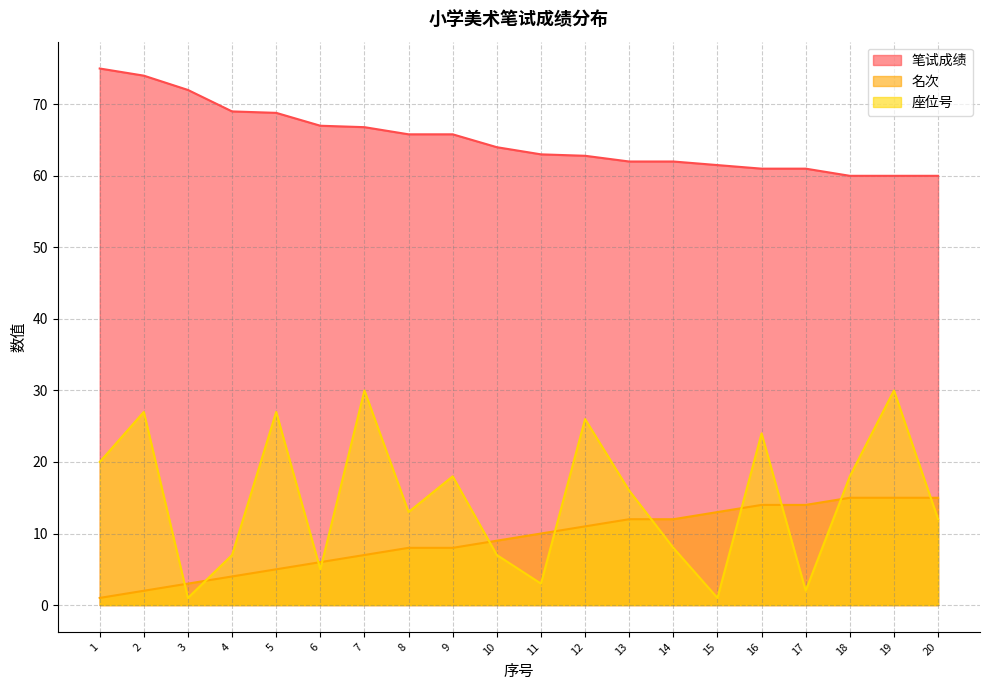

At 17, list the series in order from largest to smallest.

笔试成绩, 名次, 座位号